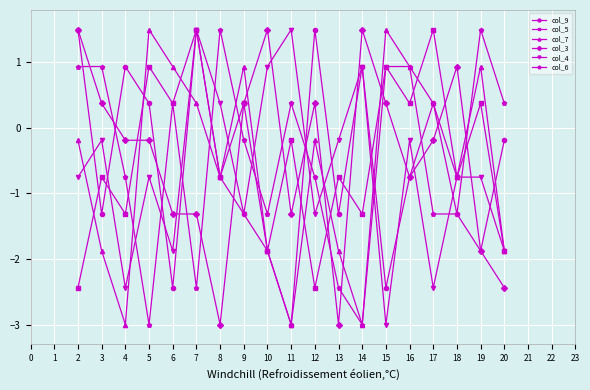

Which series changed the most between 3 and 5?

col_6